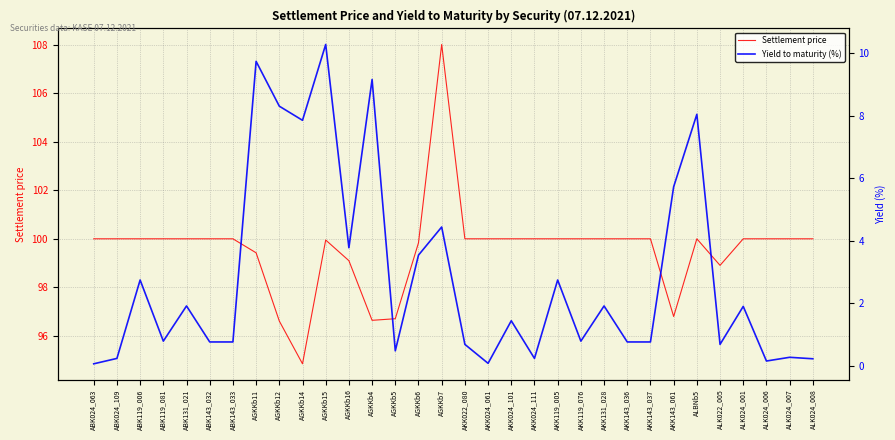

The Yield to maturity (%) series shows 10.3 at AGKKb15. True or false?

True